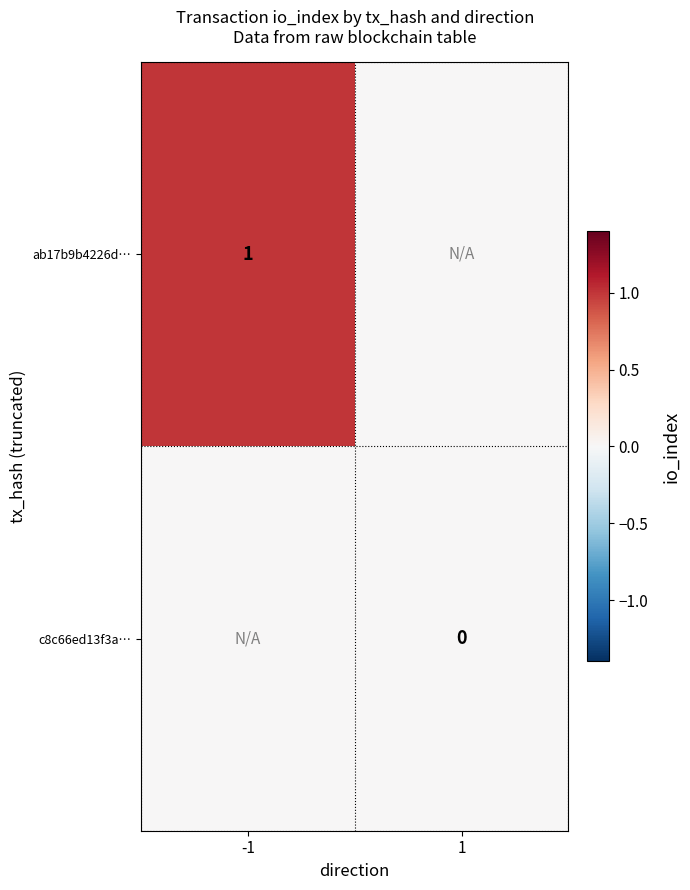

Is the value of ab17b9b4226d… at -1 greater than the value of c8c66ed13f3a… at 1?

Yes